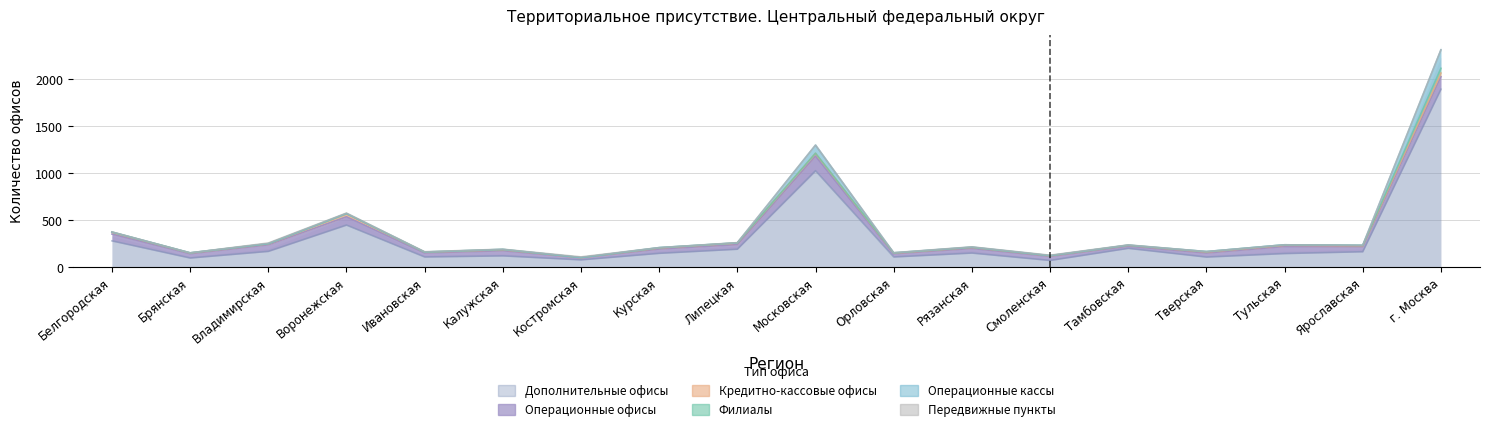

Count the number of data series in this chart.

6